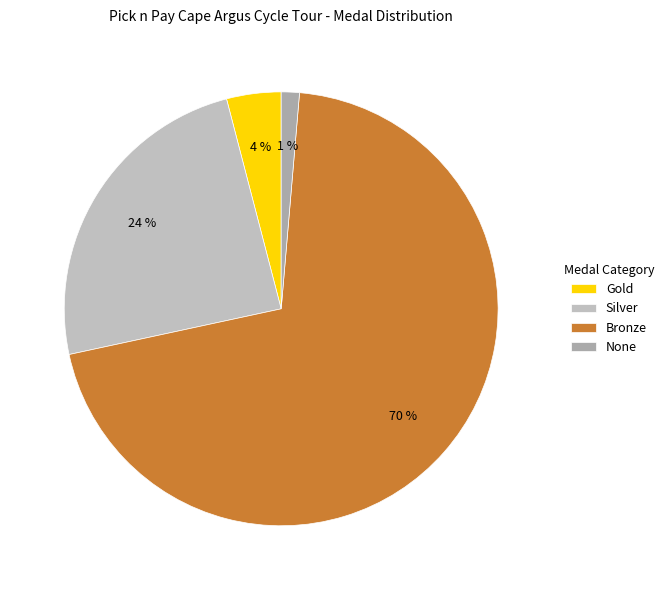

To the nearest percent, what is the average slice percentage?

25%